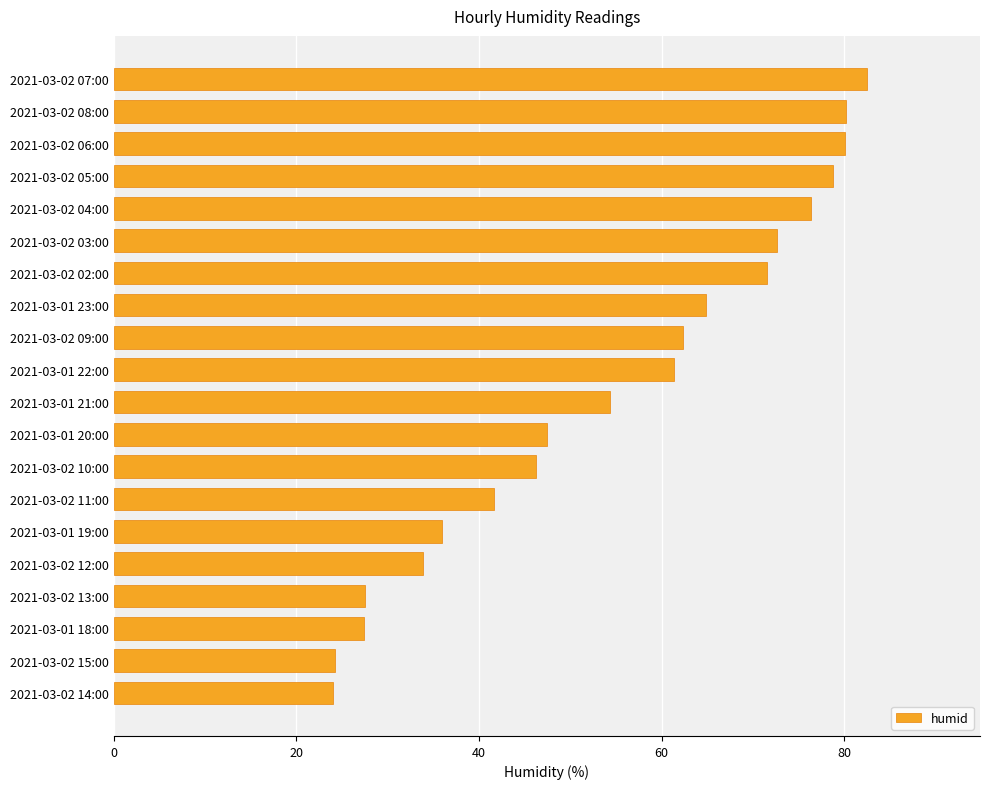

What is the label of the 16th bar from the bottom?

2021-03-02 04:00